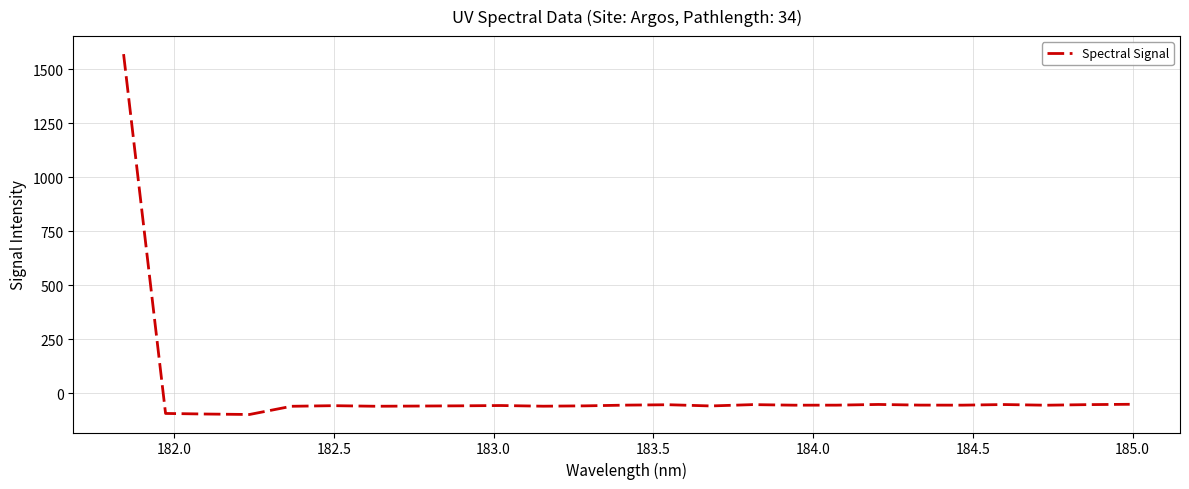

What is the maximum value shown in the chart?

1570.4